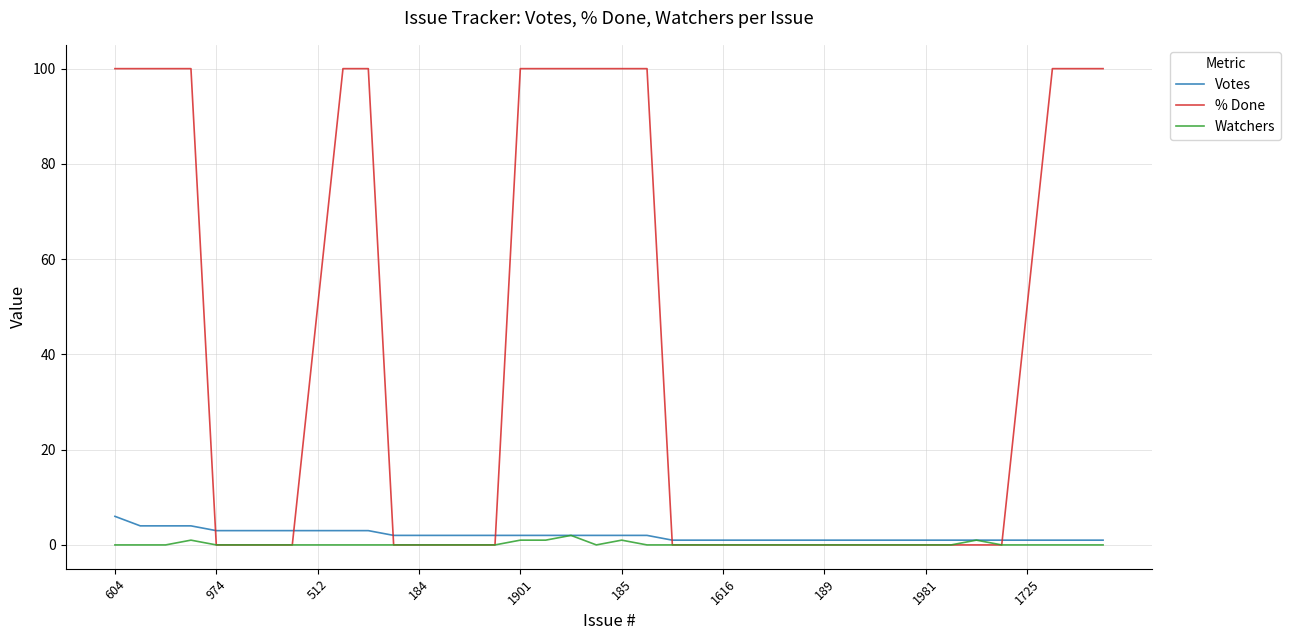

Is this an area chart (filled region under the line)?

No